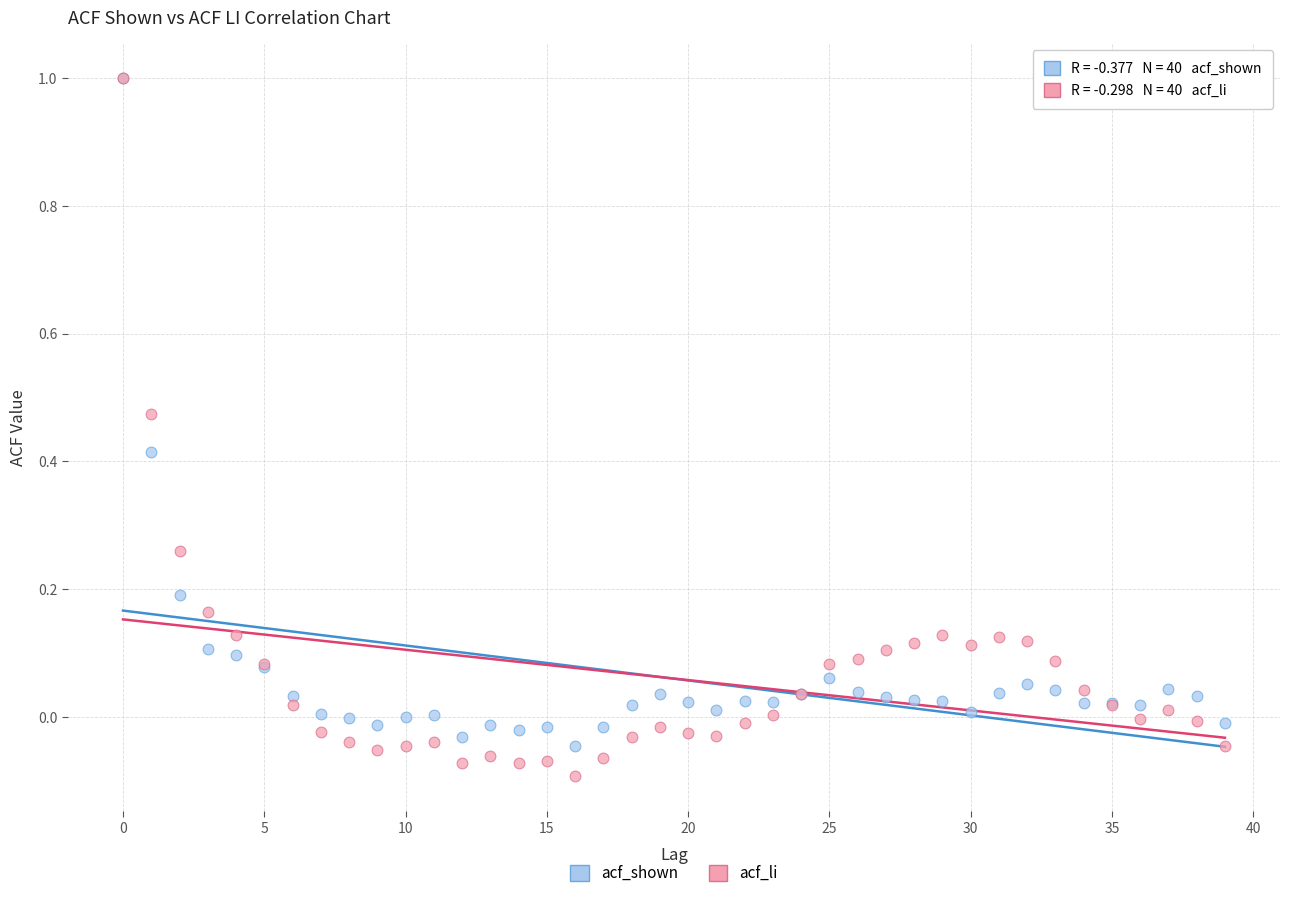

Which series has the largest Y range (max minus min)?

acf_li